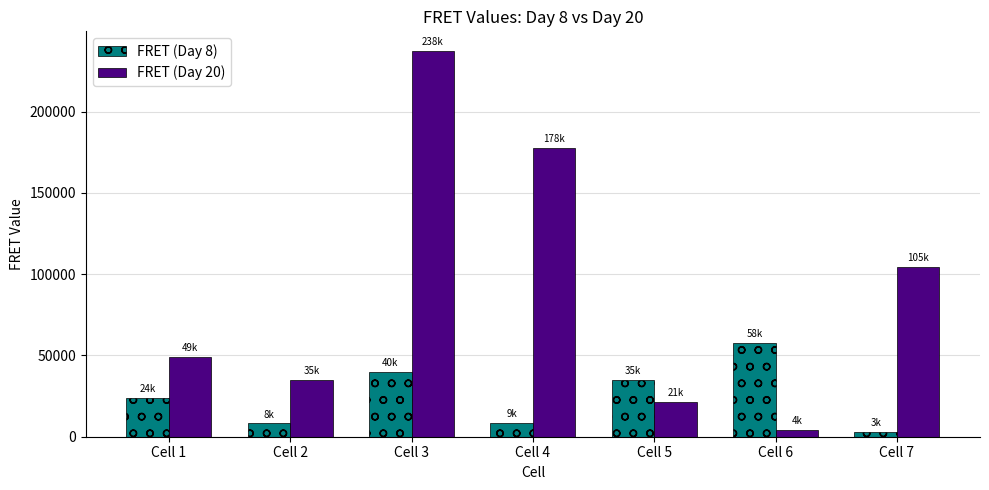

Which series has the largest total across all categories?

FRET (Day 20)